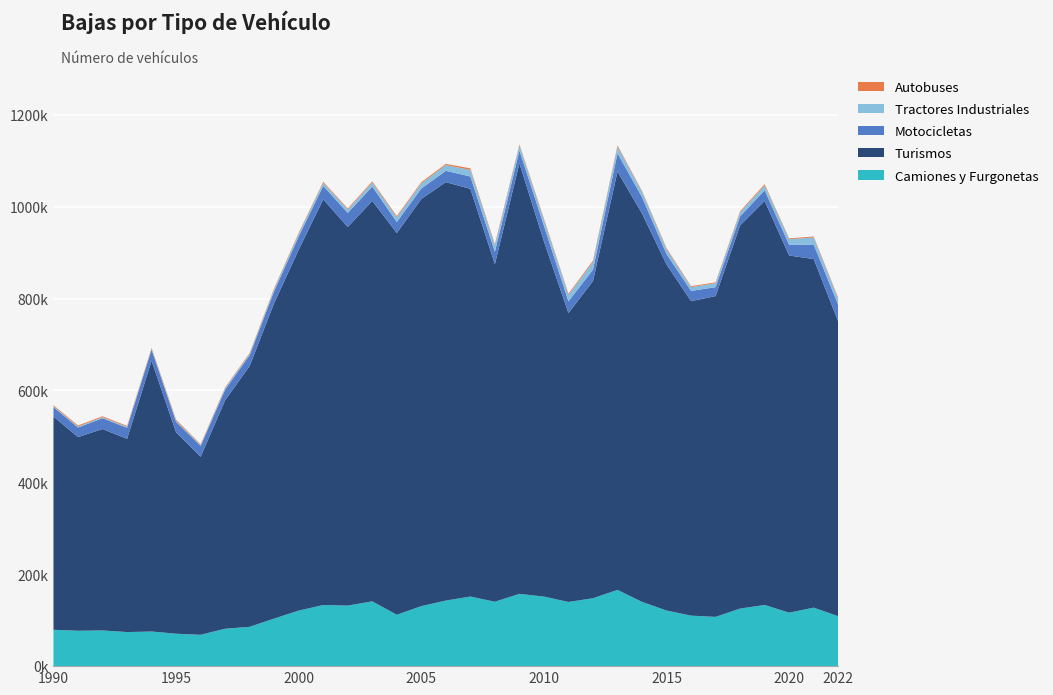

Reading left to right, what are all the values shown in this chart?

Camiones y Furgonetas: 79156	77012	77703	74156	75384	70596	68253	81450	85575	103629	120937	133045	131799	141075	111829	130629	142777	151501	140245	157320	151427	139645	147827	165974	139877	121061	109939	107219	125366	133168	116336	127354	108730
Turismos: 464022	421564	438420	420572	589265	438315	387476	497516	567724	686782	785385	882985	824040	871595	830959	886335	910727	887395	734638	937297	772988	628952	690365	910498	845273	753067	684564	698284	834137	879446	777465	758678	641599
Motocicletas: 20753	20875	23557	24086	24219	22893	23497	23097	23613	26114	28953	29224	30726	31142	23919	22604	24648	26881	27075	27691	34288	25351	24939	39593	35777	22737	22313	19363	19631	23171	23363	31754	35991
Tractores Industriales: 1885	2033	2063	2092	2128	2274	2023	2940	2832	4195	5985	6678	7385	8744	10249	11263	12504	14357	13920	11009	12443	14025	16808	14783	11361	10486	8142	8667	8810	10478	12188	15206	12921
Autobuses: 2034	2385	2128	2054	1835	2425	1696	1784	1899	2141	2012	2249	2274	2583	2698	2626	2582	3408	2528	2325	2780	2665	2812	2656	2038	2458	1966	1904	2351	2780	1853	2155	2513